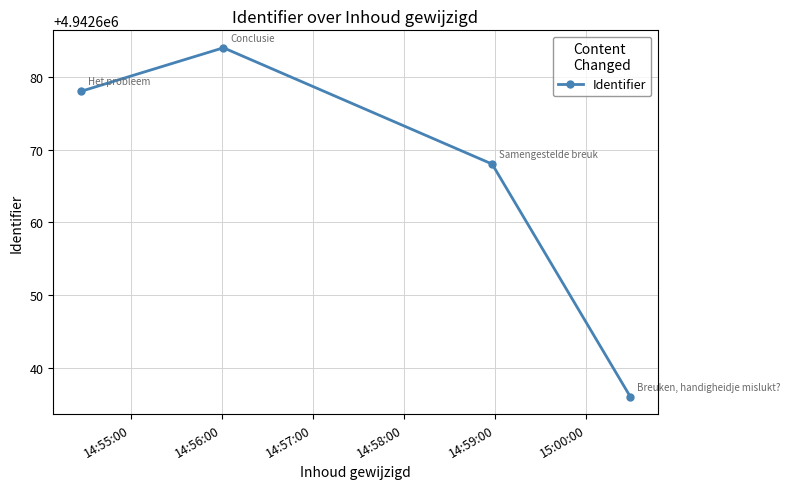

What is the greatest value displayed?

4942684